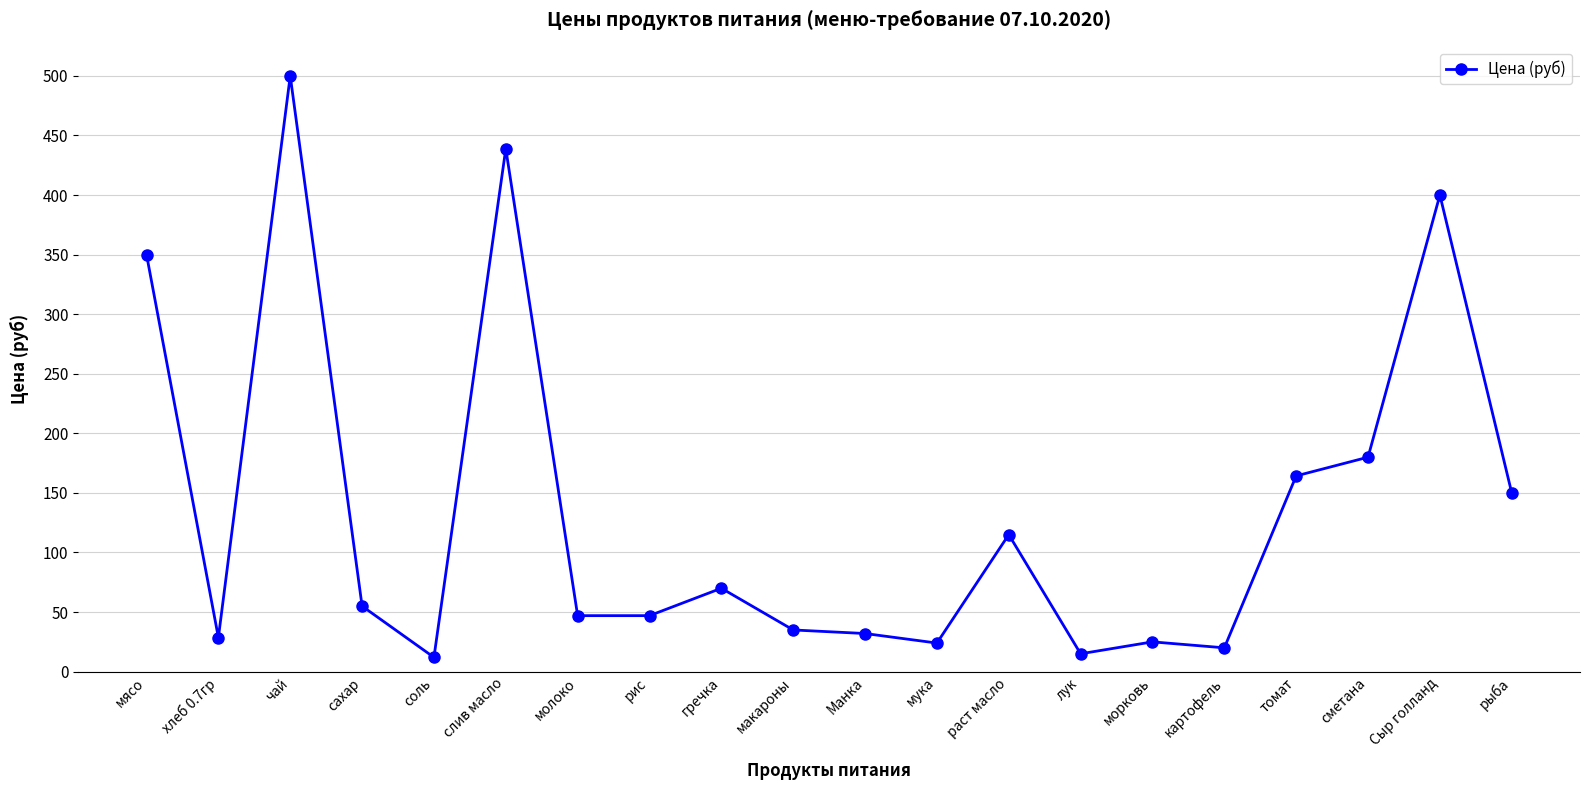

What is the greatest value displayed?

500.0